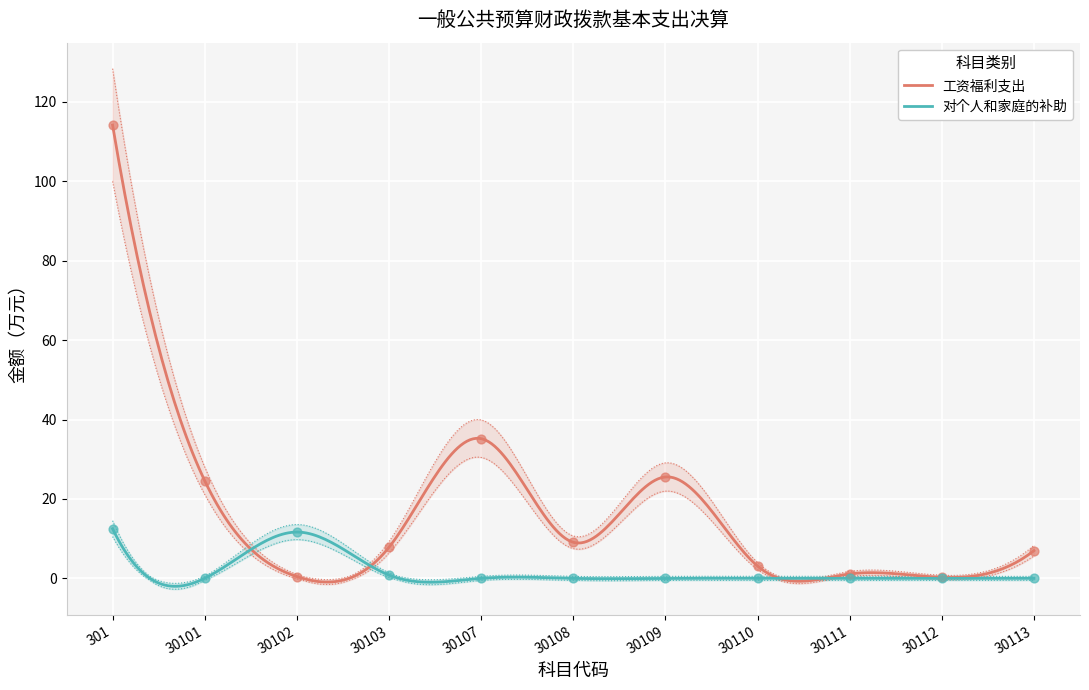

Which series has the largest Y range (max minus min)?

工资福利支出